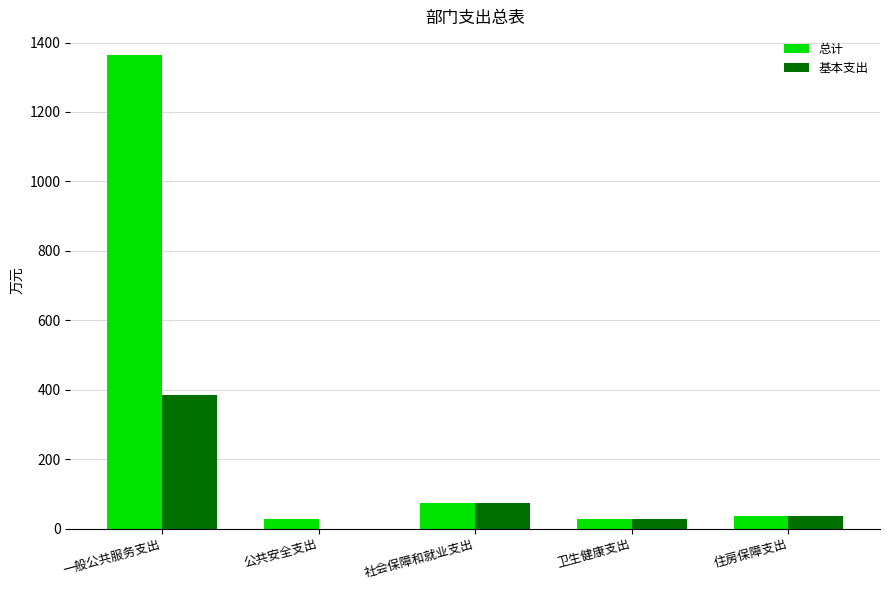

What are all the series names shown in the legend?

总计, 基本支出